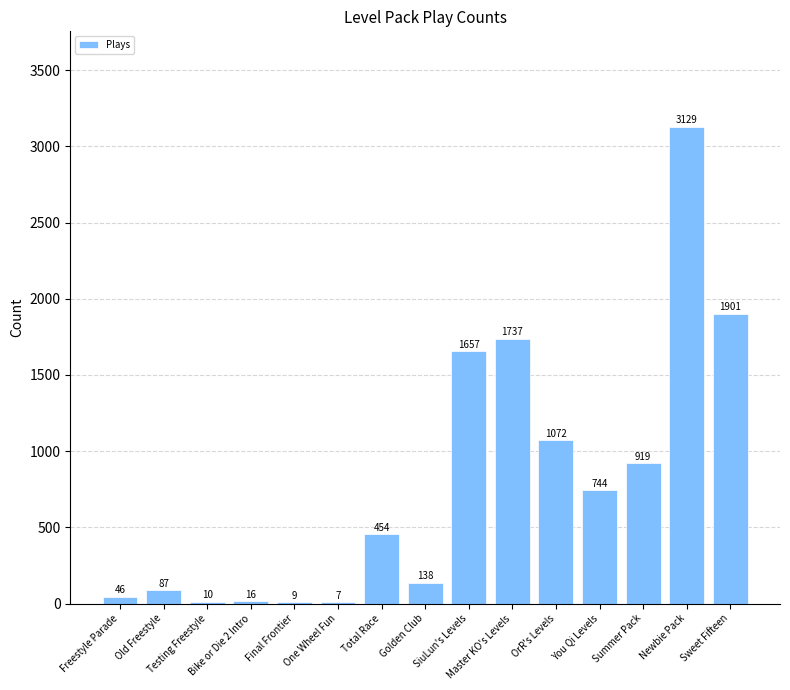

Reading right to left, transcribe all the data shown in this chart.

Sweet Fifteen=1901	Newbie Pack=3129	Summer Pack=919	You Qi Levels=744	OrR's Levels=1072	Master KO's Levels=1737	SiuLun's Levels=1657	Golden Club=138	Total Race=454	One Wheel Fun=7	Final Frontier=9	Bike or Die 2 Intro=16	Testing Freestyle=10	Old Freestyle=87	Freestyle Parade=46